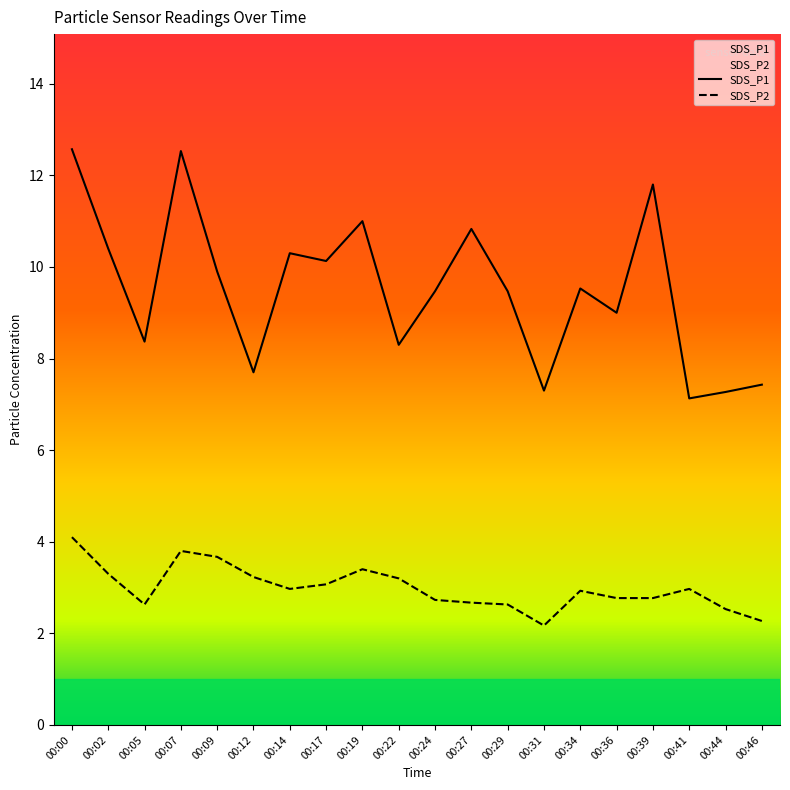

Which series has the largest total across all categories?

SDS_P1